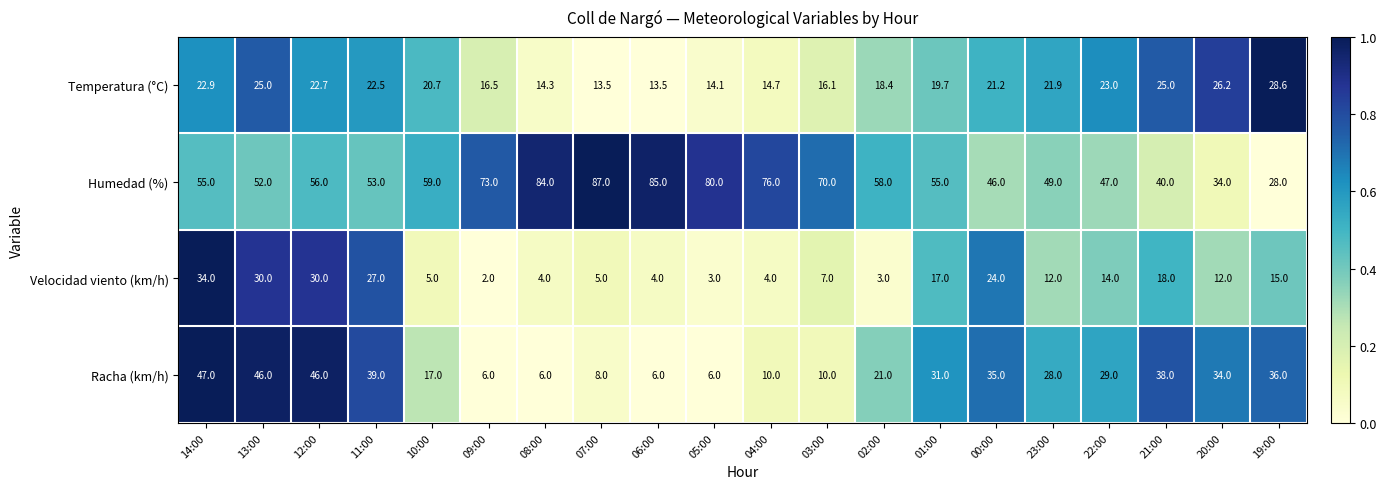

Which series has the largest range (max minus min)?

Humedad (%)